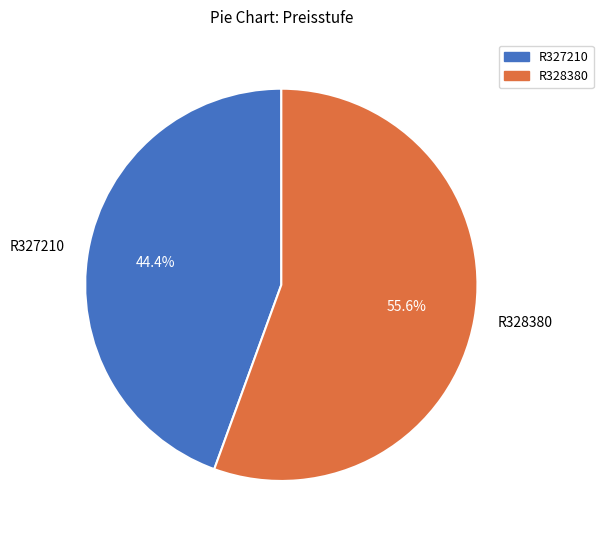

Which has a higher value, R327210 or R328380?

R328380